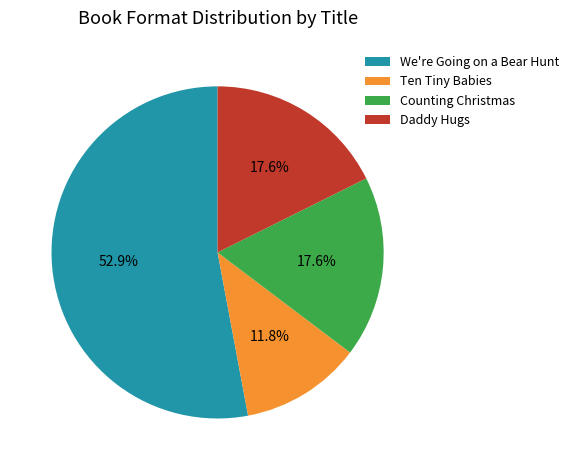

True or false: Daddy Hugs accounts for 18% of the total.

True